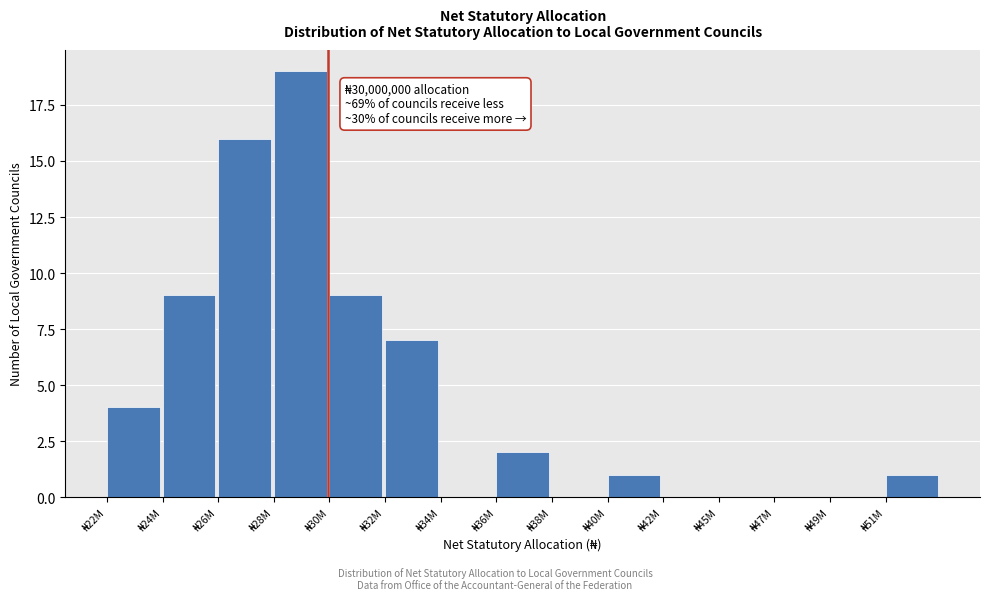

What is the sum of all values?

68